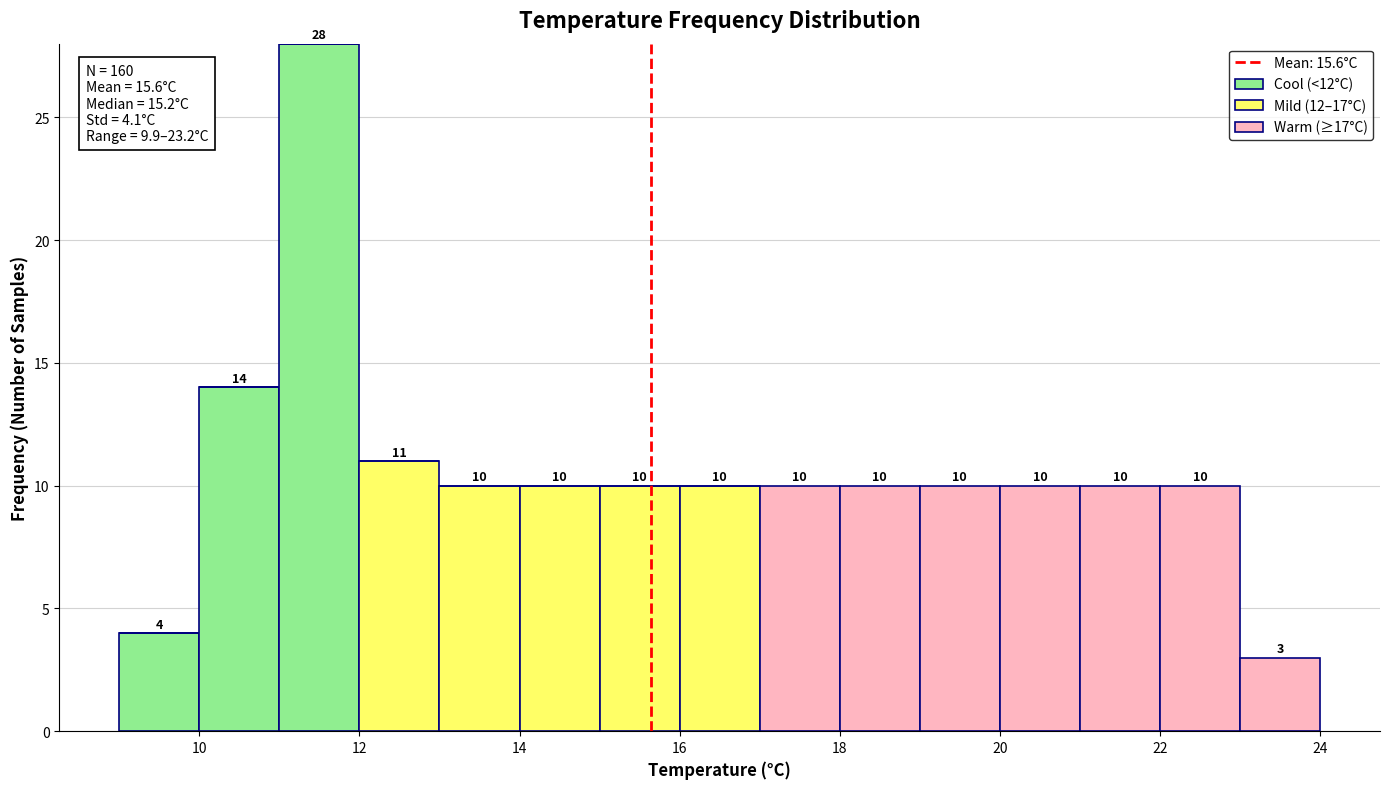

Which range on the x-axis has the tallest stacked bar (by total height)?

11 to 12